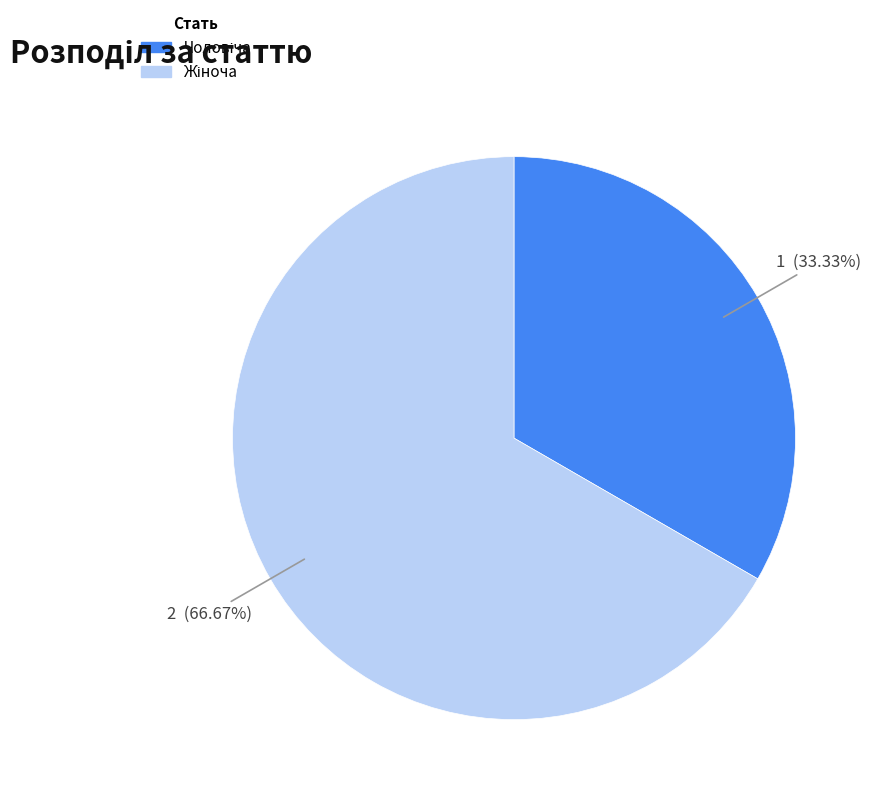

Is there a majority slice in this chart?

Yes